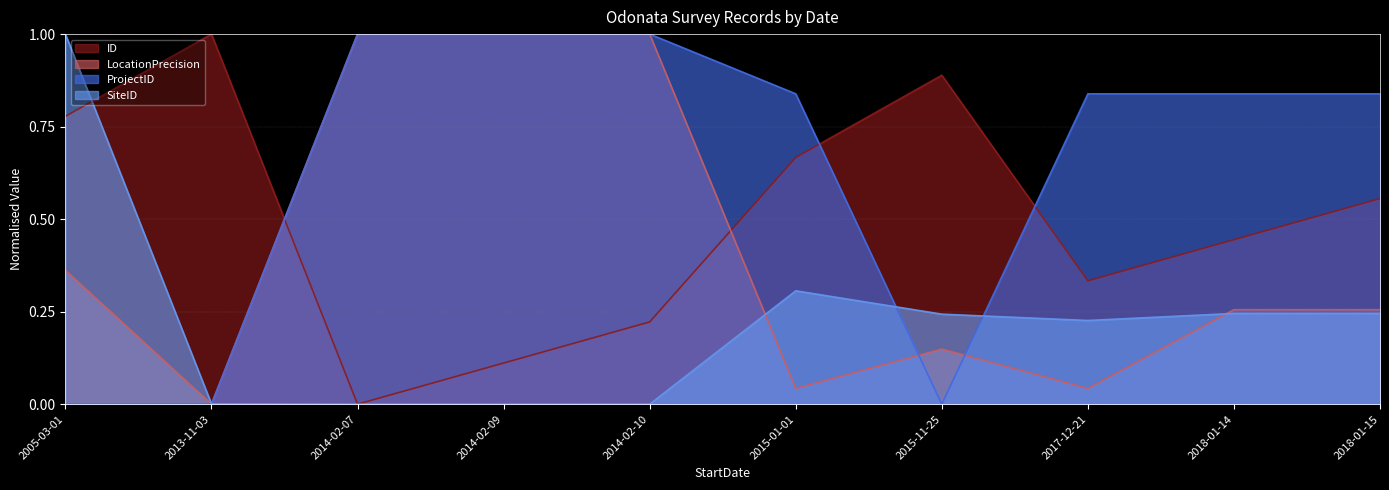

Between 2005-03-01 and 2018-01-15, which is larger?

2005-03-01